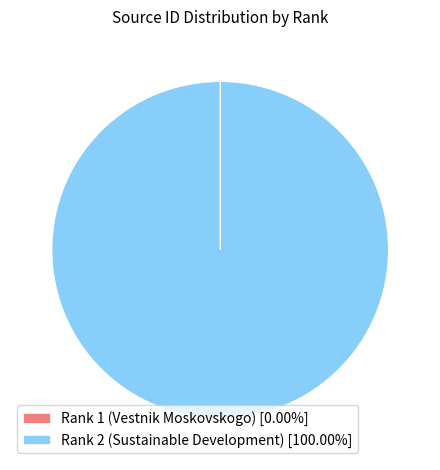

Is there any slice that represents more than half of the pie?

Yes